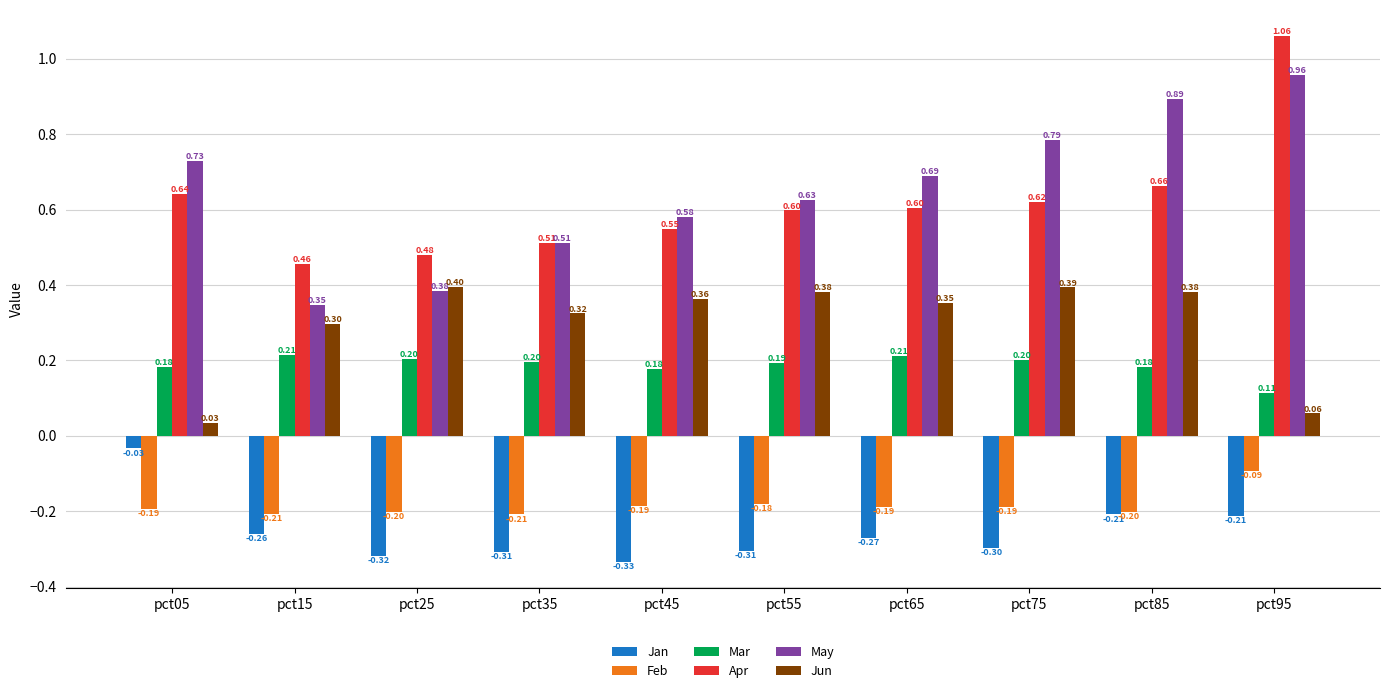

What is the sum of all May values?

6.5